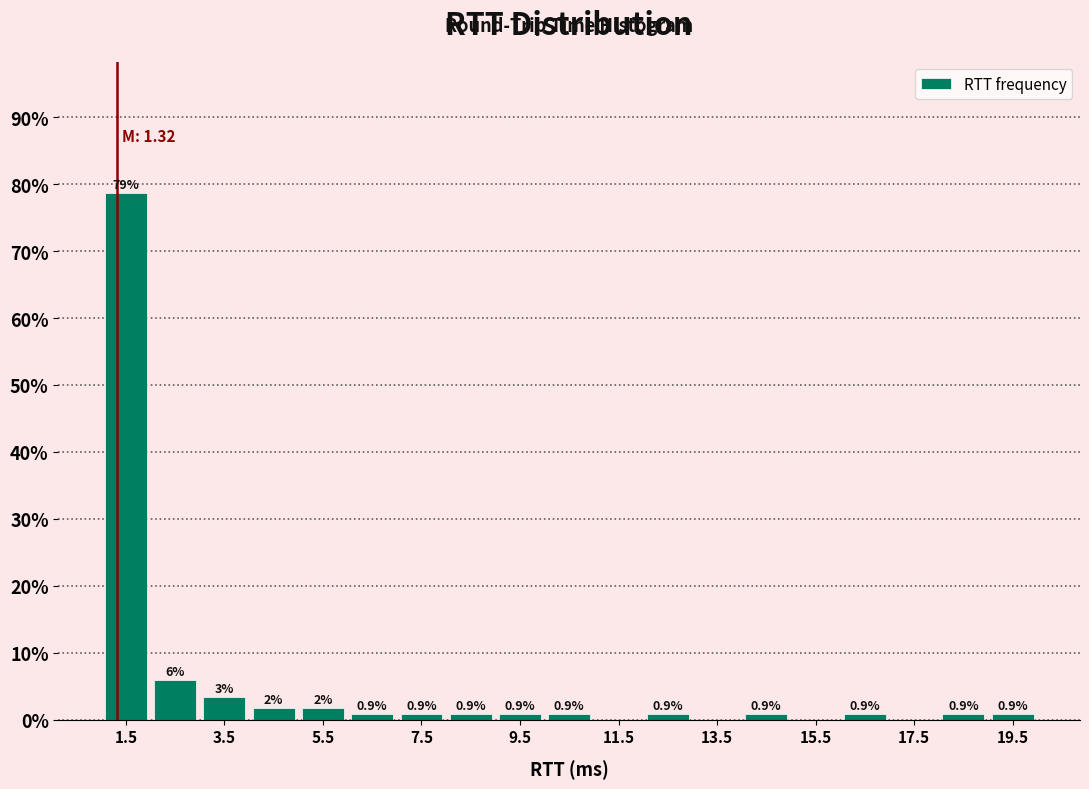

Around what value on the x-axis is the tallest bar? Give the approximate position of its centre, as read against the axis.

1.5